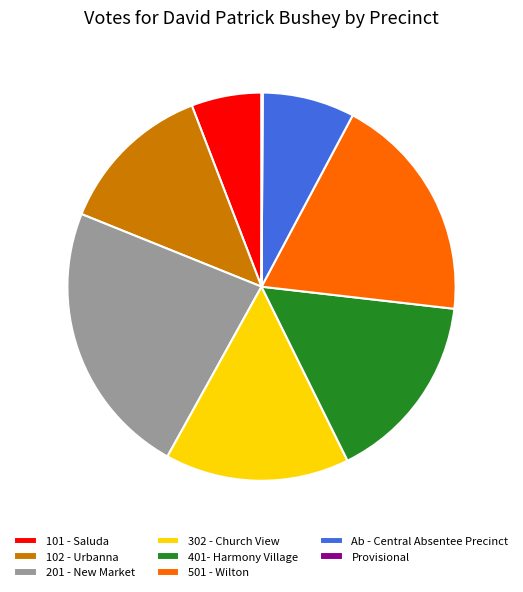

Which slice is the largest?

201 - New Market